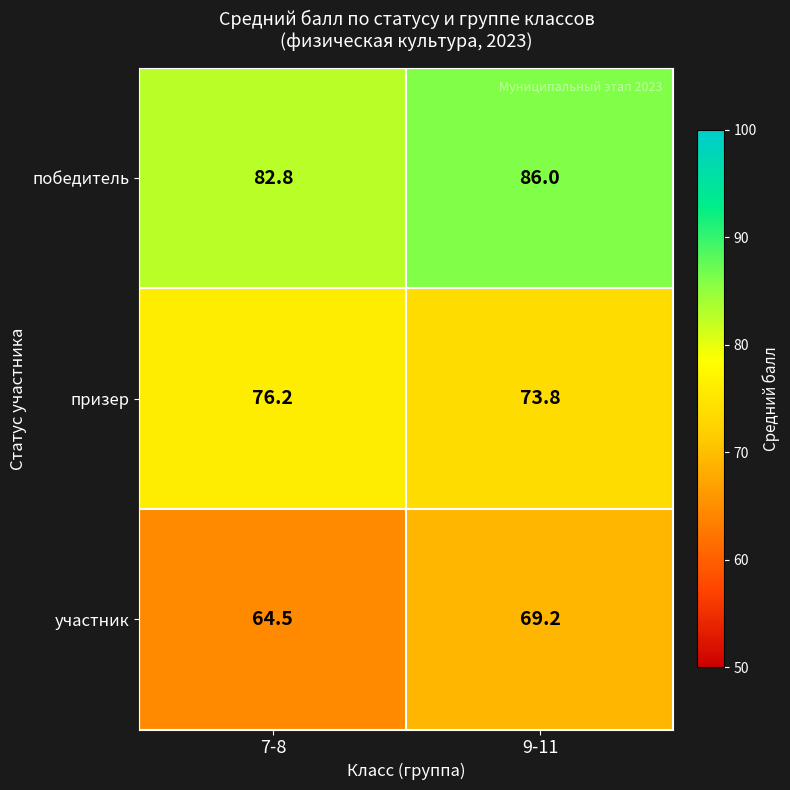

At which category does the chart reach its minimum across all series?

7-8